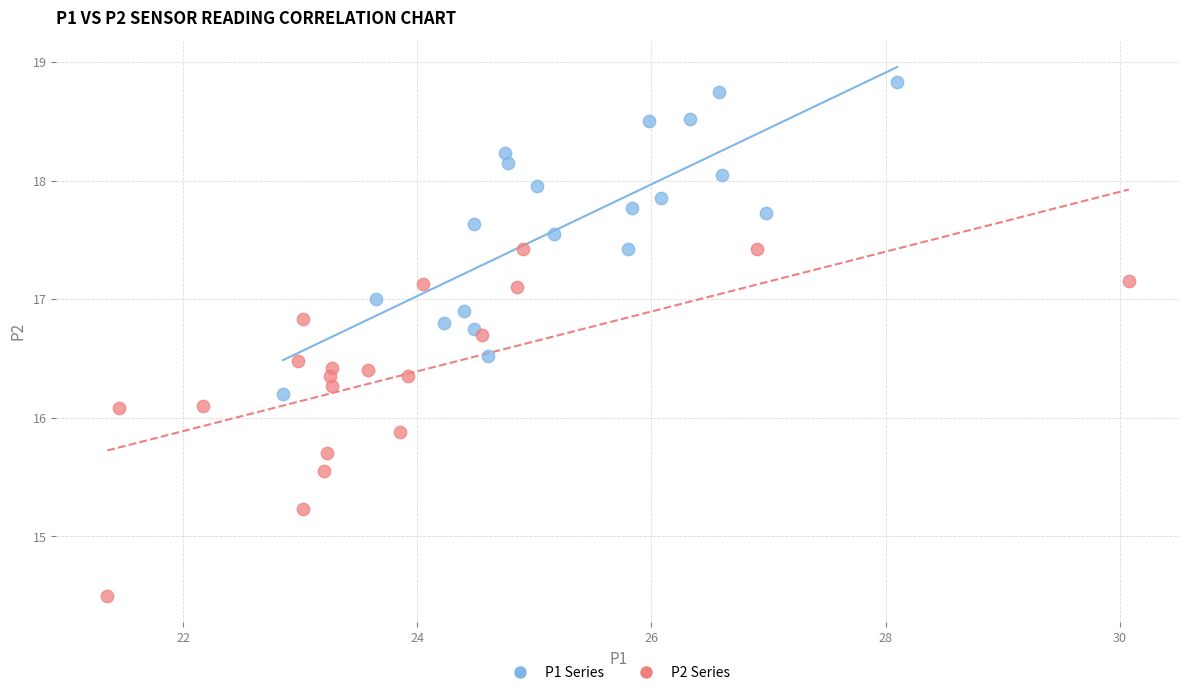

Which series has the widest spread of Y values?

P2 Series